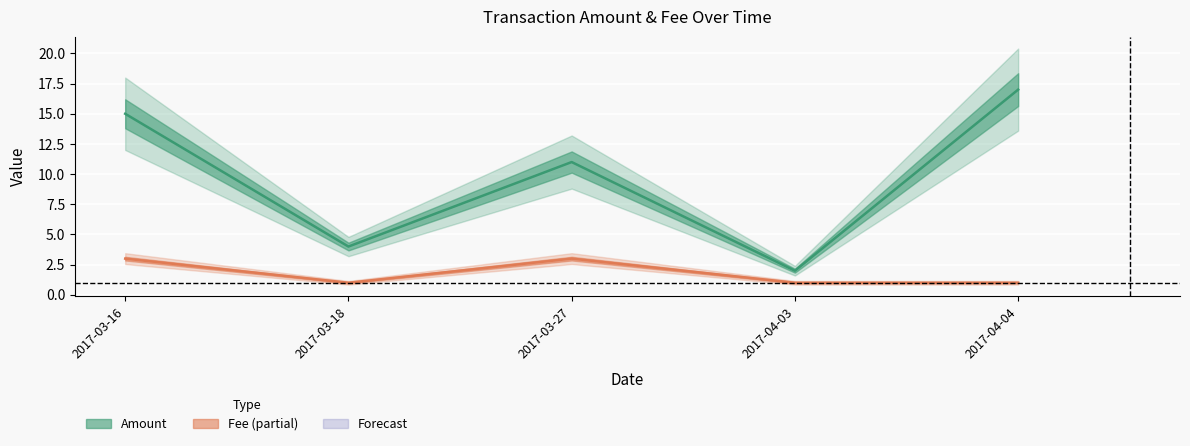

Where is the first local maximum for Amount?

2017-03-16